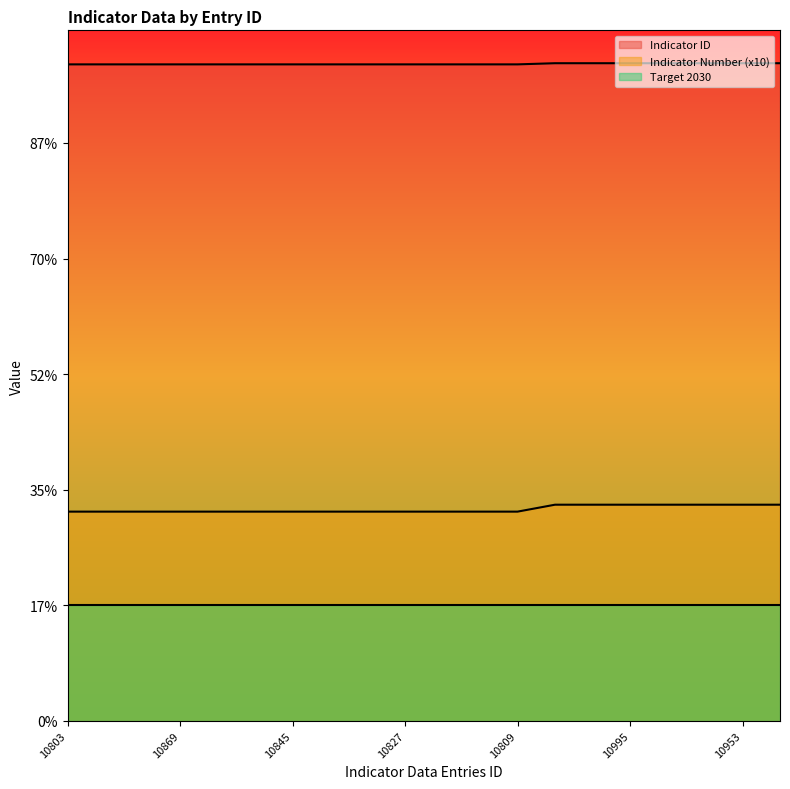

Which series has the largest total across all categories?

Indicator ID